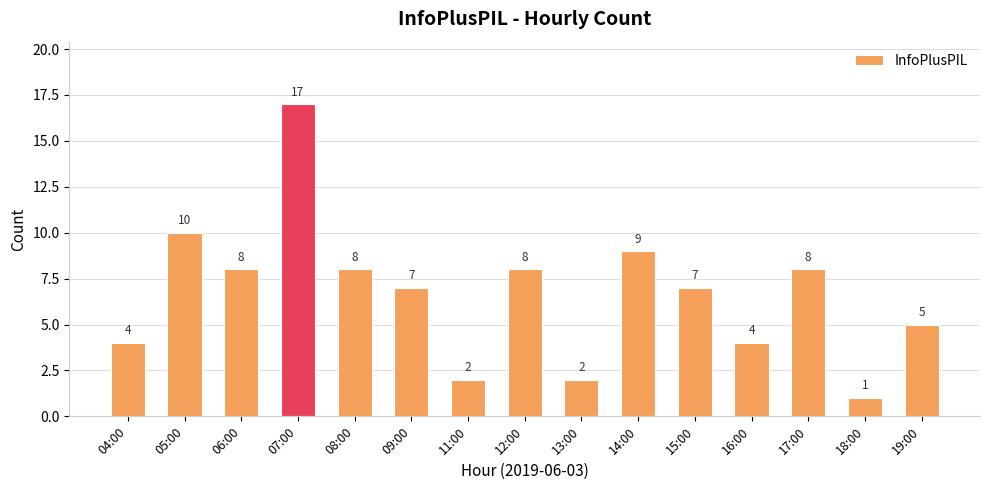

What is the ratio of the value at 05:00 to the value at 14:00?

1.1